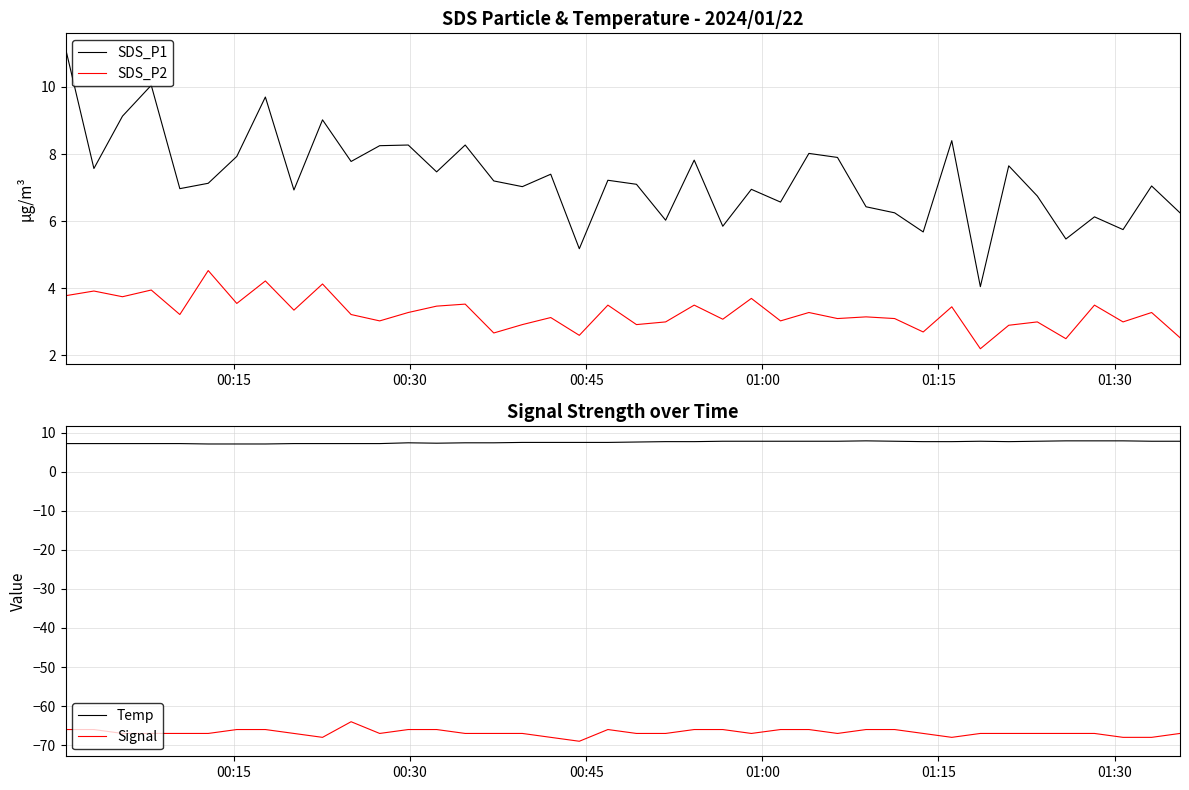

List the series in order of their peak value, lowest first.

Signal, SDS_P2, Temp, SDS_P1